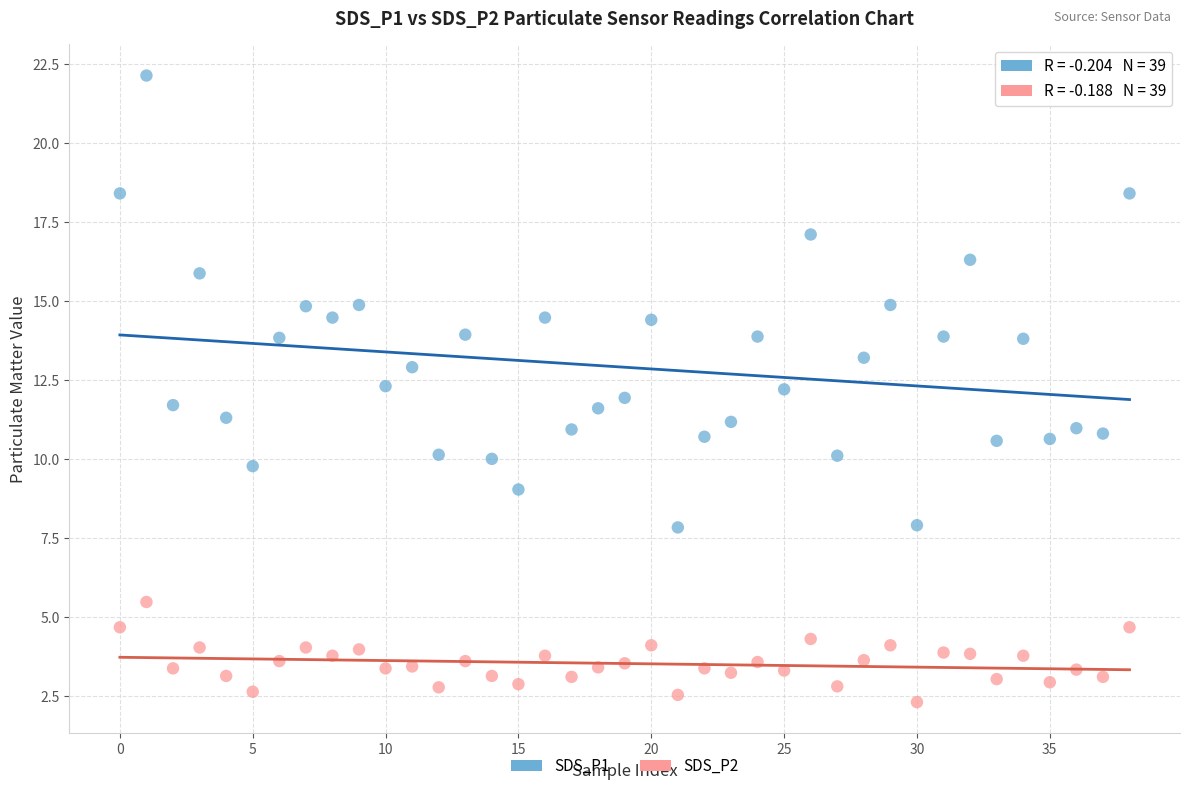

Which series contains the lowest Y value?

SDS_P2